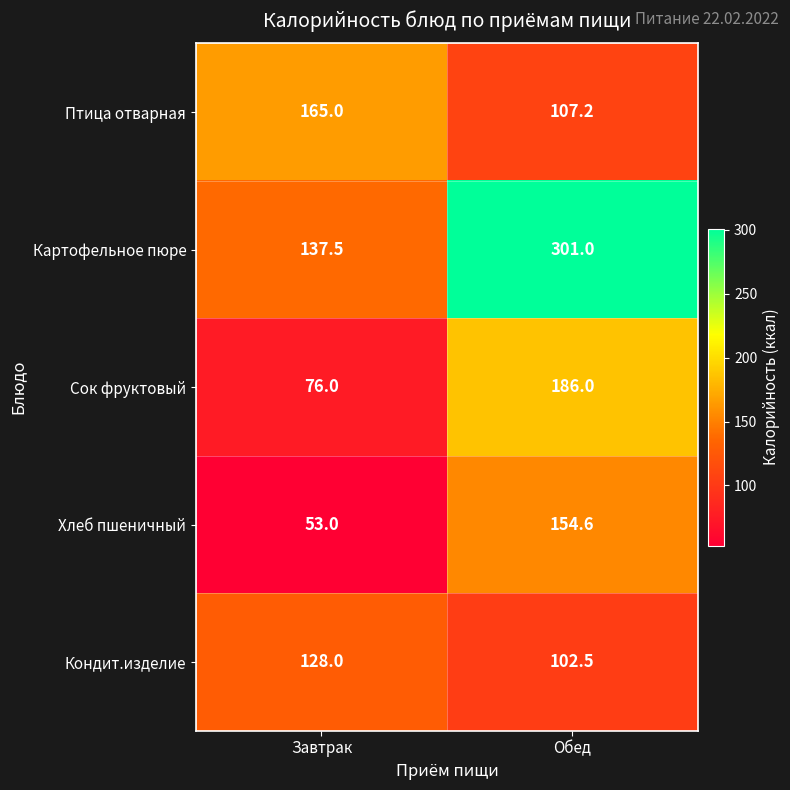

The Хлеб пшеничный series shows 95.7 at Обед. True or false?

False